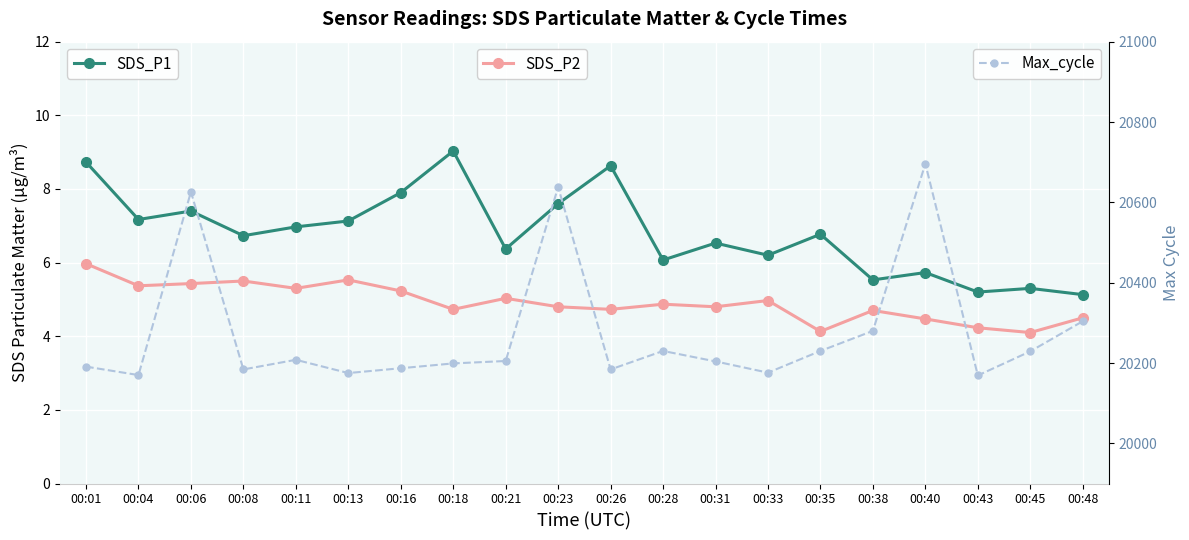

What is the difference between the maximum and minimum values in the SDS_P2 series?

1.9